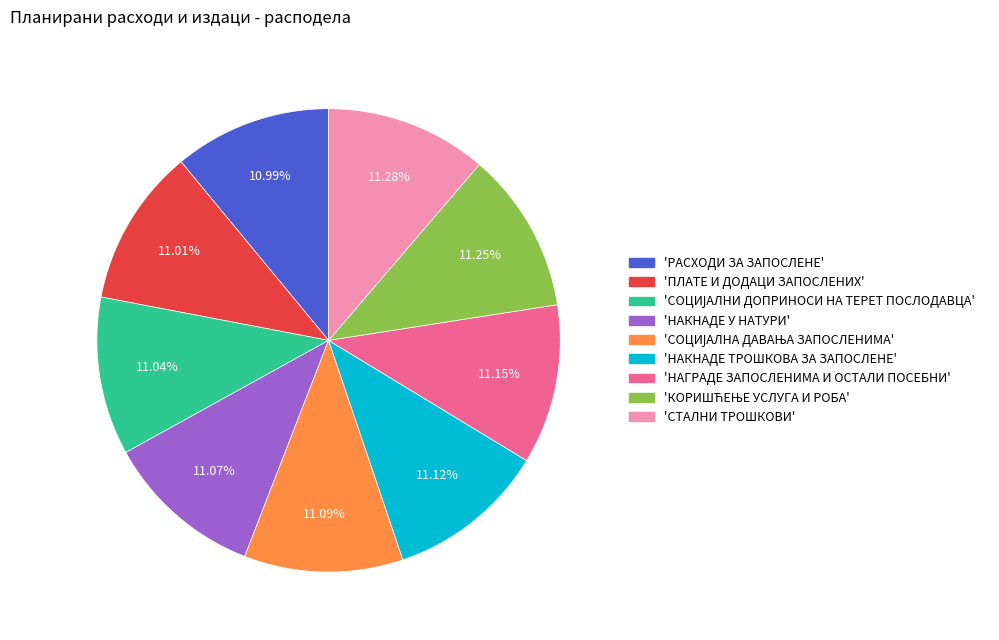

Does any single category account for the majority?

No